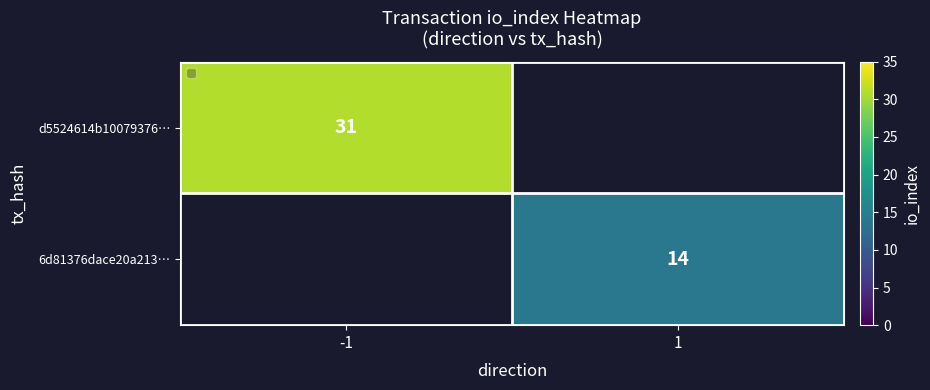

Is the value of 6d81376dace20a213… at 1 greater than the value of d5524614b10079376… at -1?

No